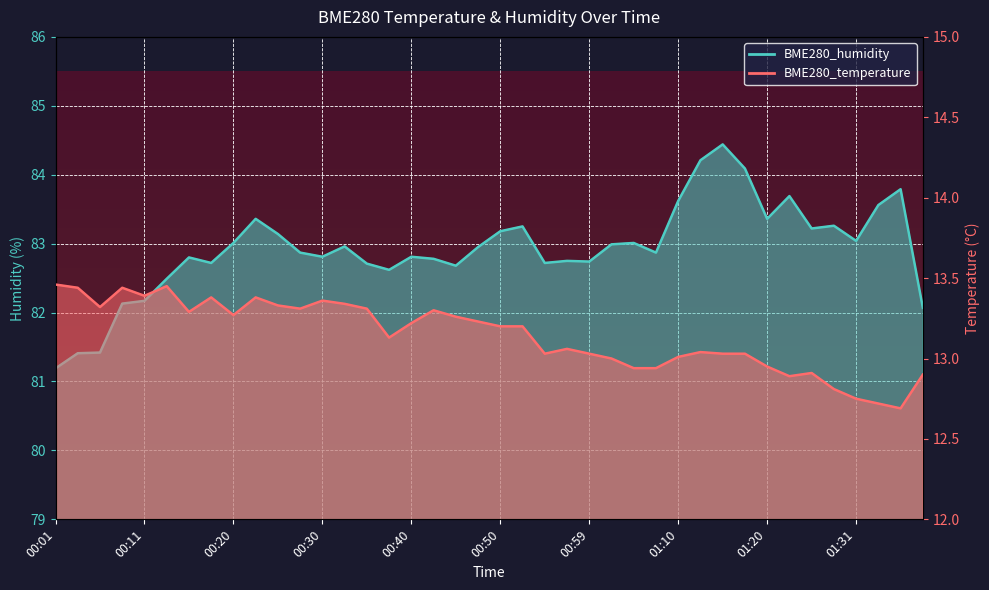

Where is the first local maximum for BME280_temperature?

00:08